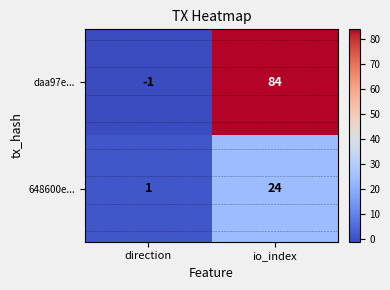

Rank the series by their maximum value, from lowest to highest.

648600e..., daa97e...